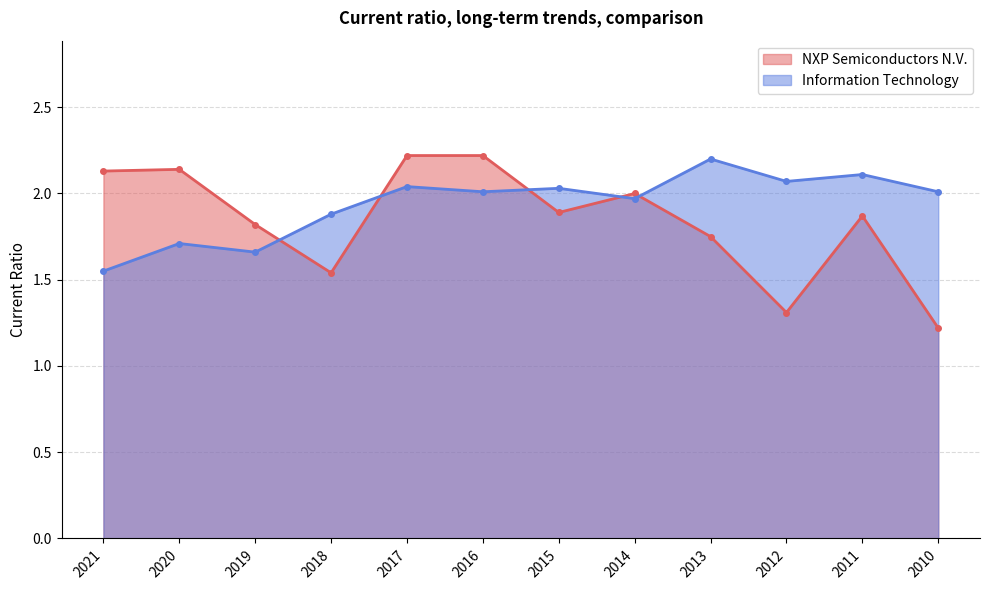

True or false: Information Technology and NXP Semiconductors N.V. cross at least once.

True